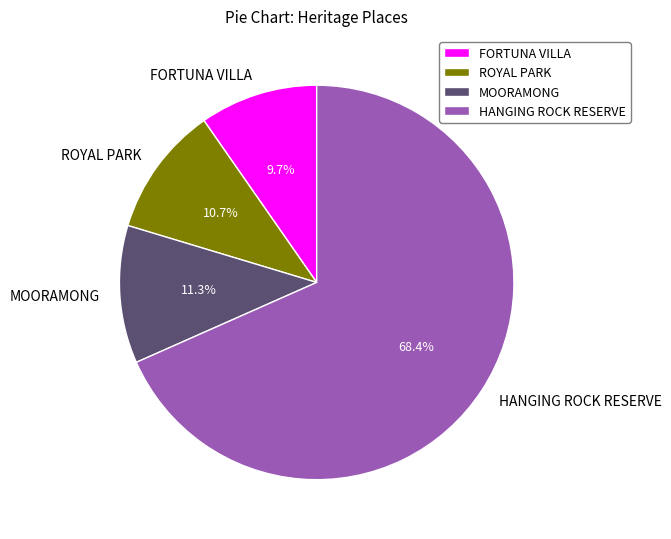

To the nearest percent, what is the combined percentage of HANGING ROCK RESERVE and FORTUNA VILLA?

78%